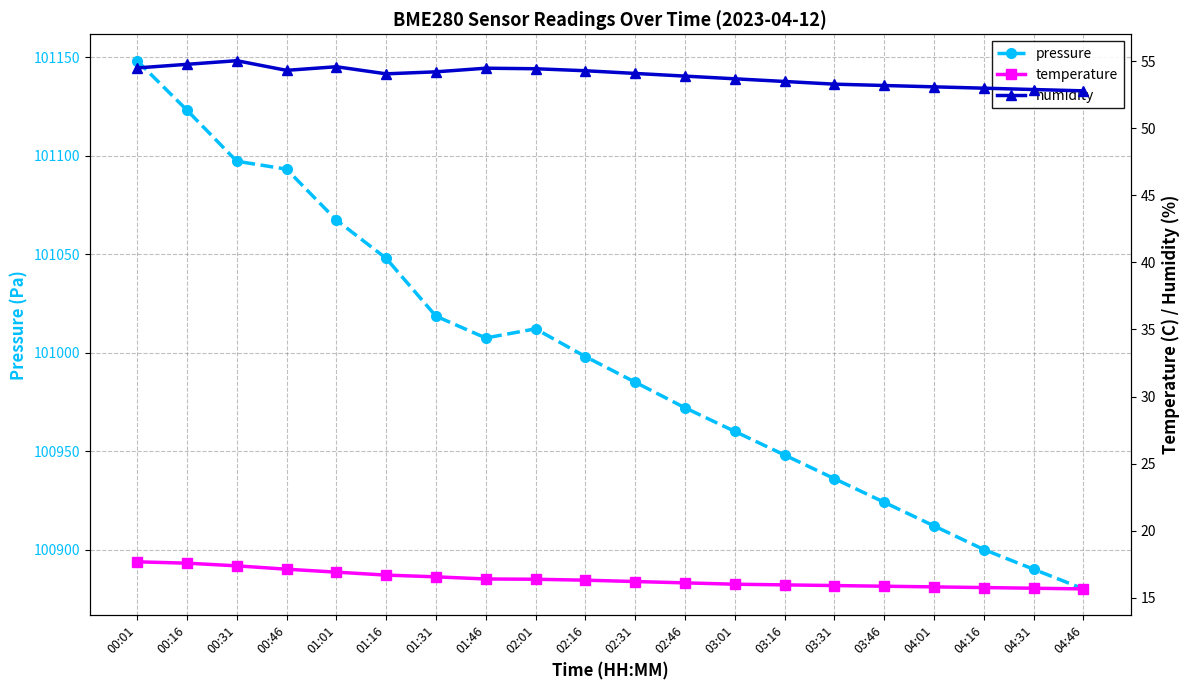

Which category has the highest value across all series?

00:01